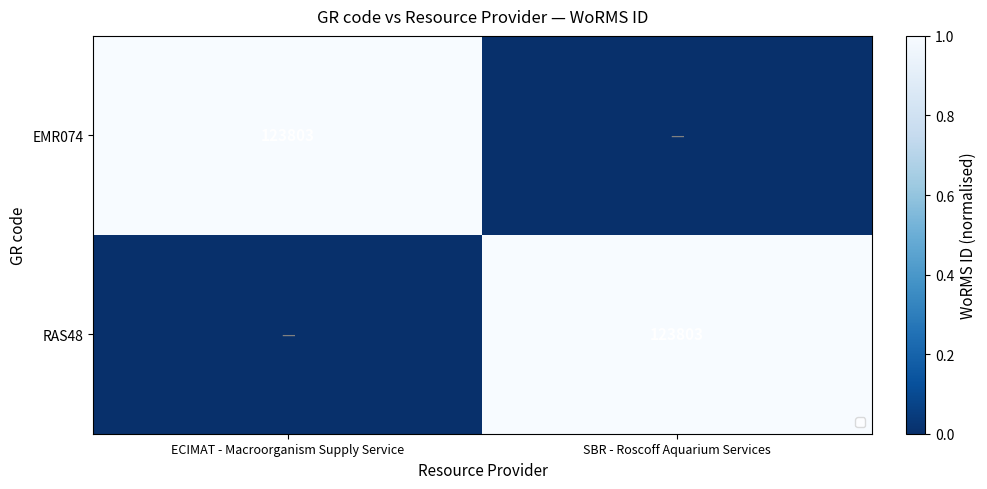

List the labels in order of RAS48 value, smallest first.

ECIMAT - Macroorganism Supply Service, SBR - Roscoff Aquarium Services